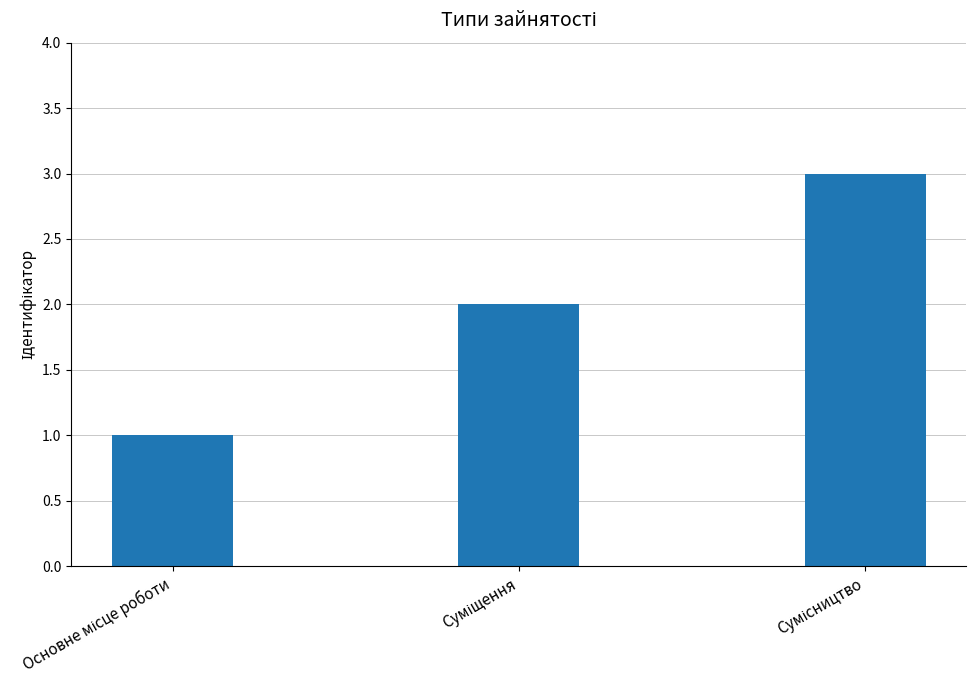

What is the greatest value displayed?

3